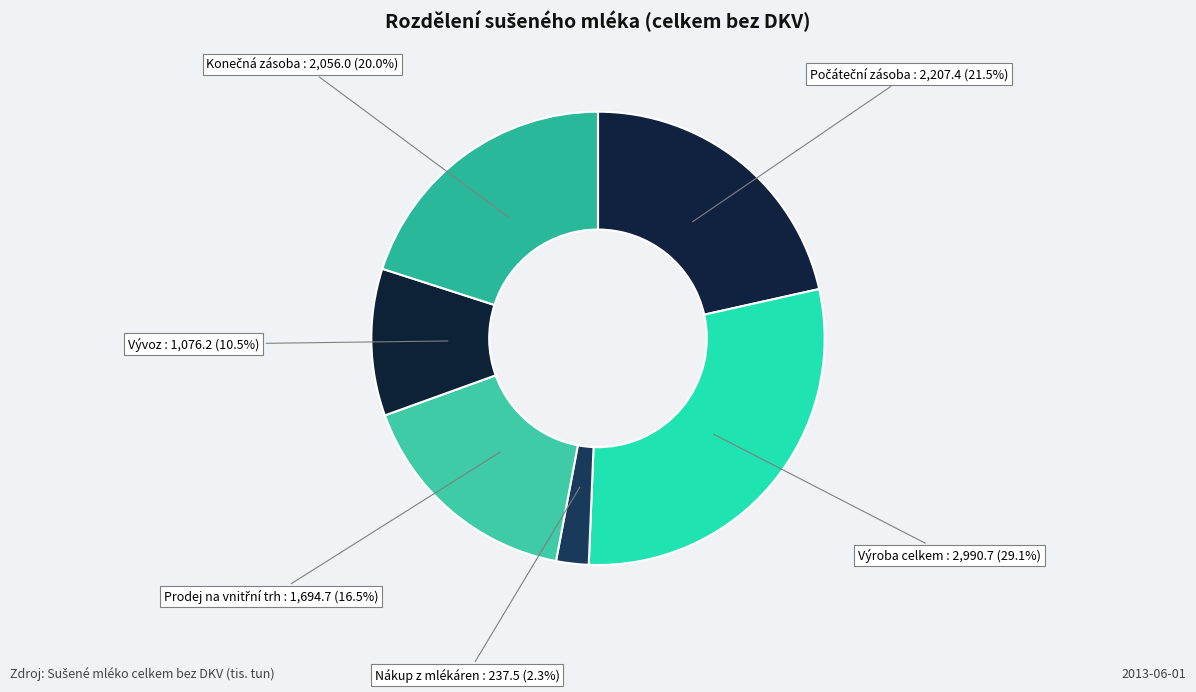

What portion of the pie excludes Výroba celkem?

70.9%